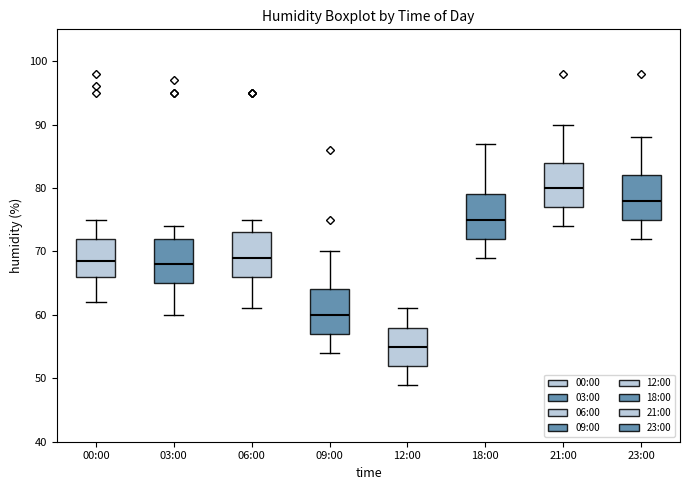

Reading left to right, transcribe this box plot: for each box, give where its median line is, the range the box spans, and where its two whiskers end, as read against the y-axis. The values are not printed on the chart, so give them approximately, as read against the axis.

00:00: median 69, box 66 to 72, whiskers 62 to 75
03:00: median 68, box 65 to 72, whiskers 60 to 74
06:00: median 69, box 66 to 73, whiskers 61 to 75
09:00: median 60, box 57 to 64, whiskers 54 to 70
12:00: median 55, box 52 to 58, whiskers 49 to 61
18:00: median 75, box 72 to 79, whiskers 69 to 87
21:00: median 80, box 77 to 84, whiskers 74 to 90
23:00: median 78, box 75 to 82, whiskers 72 to 88